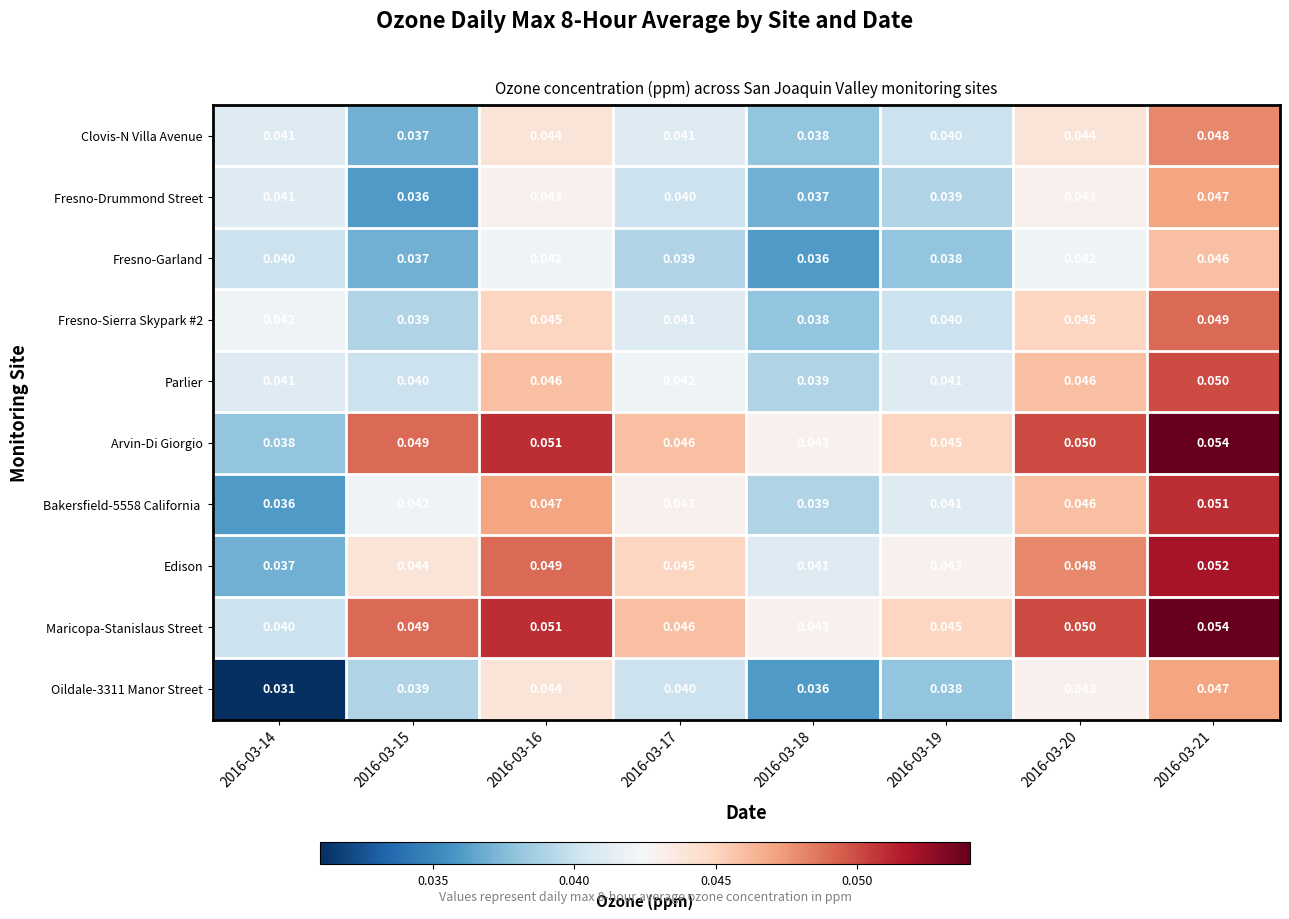

Is the value of Edison at 2016-03-16 greater than the value of Fresno-Garland at 2016-03-15?

Yes